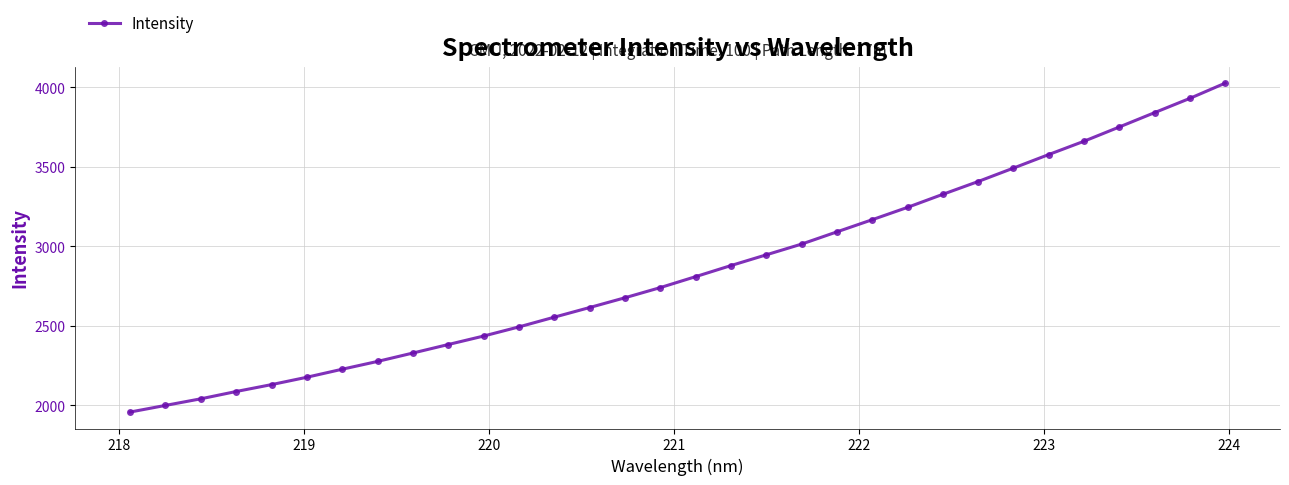

What is the value of the 16th point from the left?

2740.7